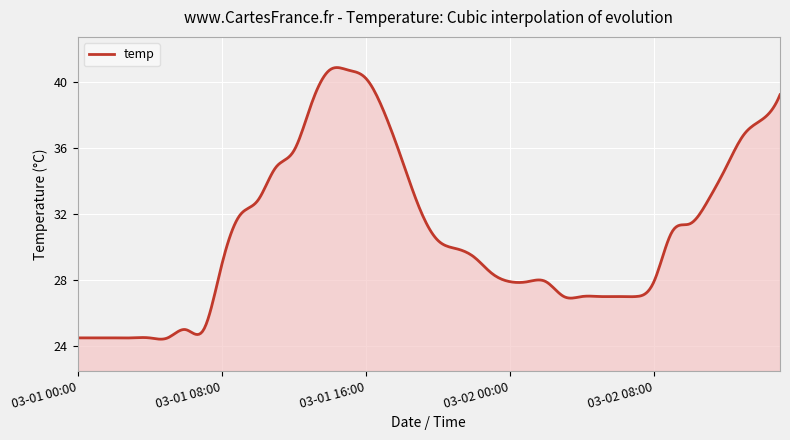

What is the greatest value displayed?

40.8